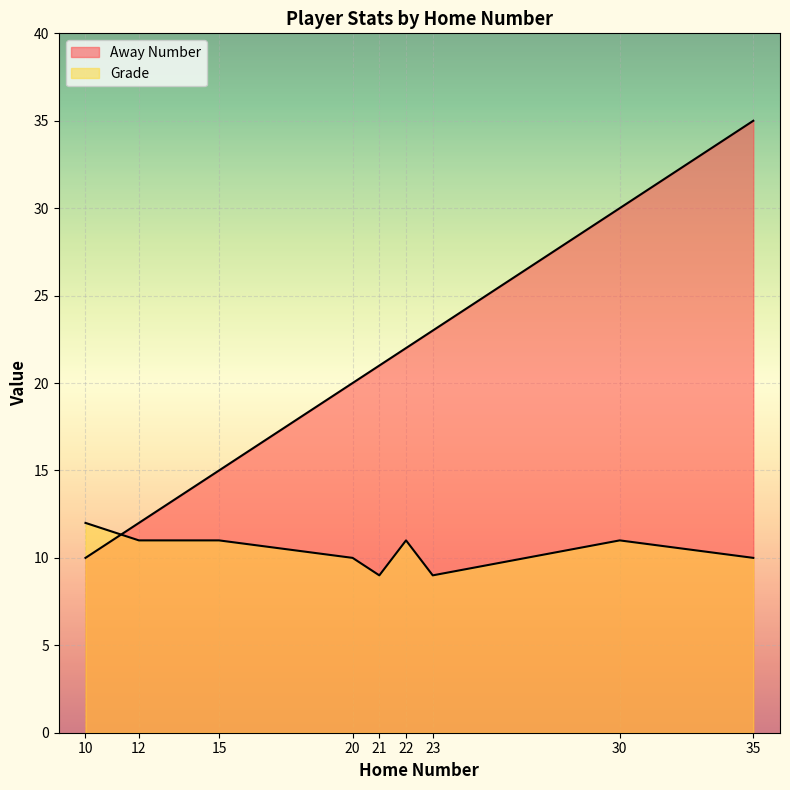

At which label does Away Number first exceed 21?

22